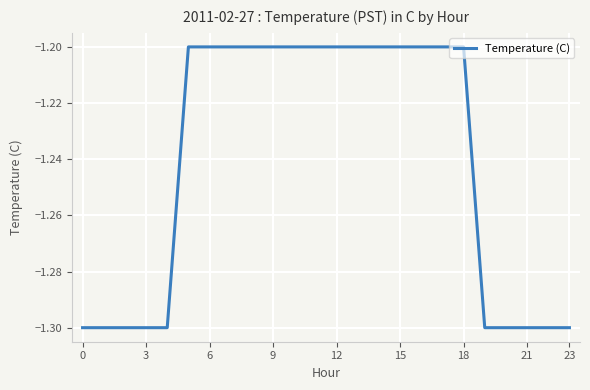

What is the greatest value displayed?

-1.2